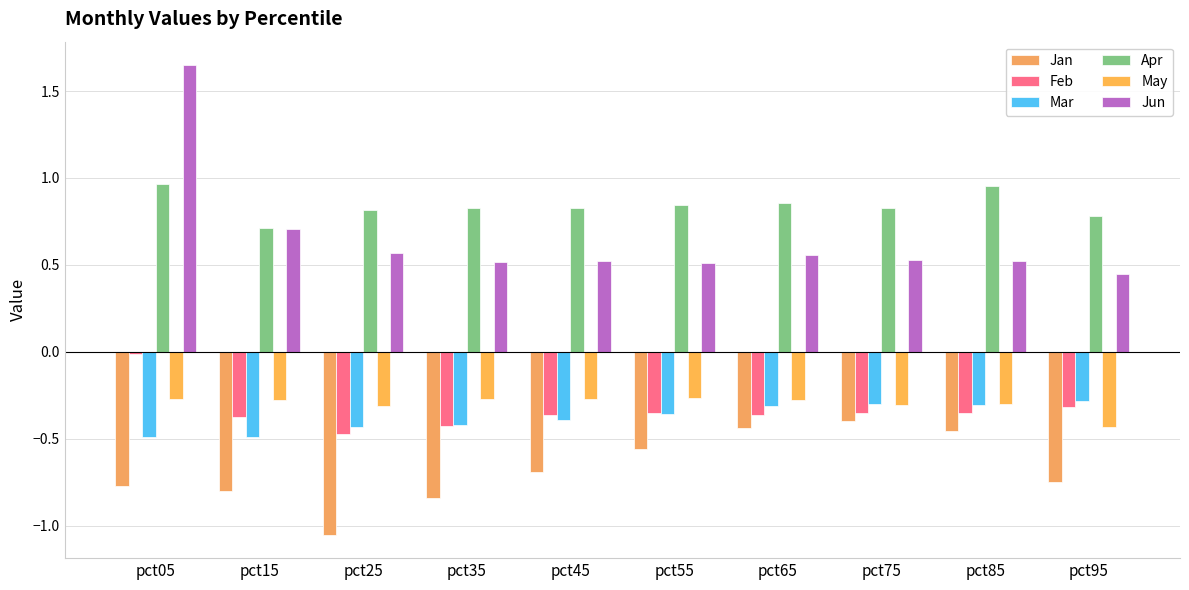

What is the sum of all Jan values?

-6.7